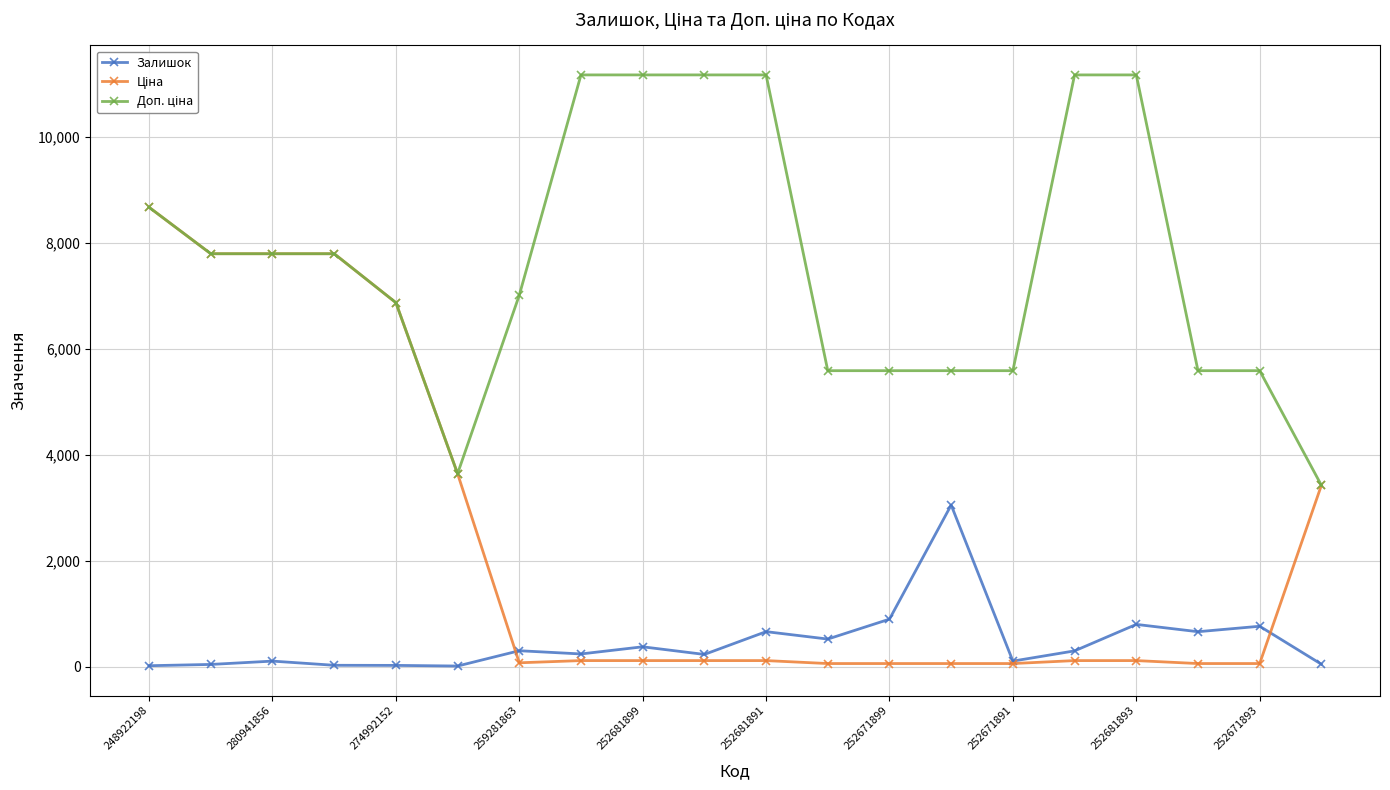

What is the highest value of the Залишок series?

3048.0